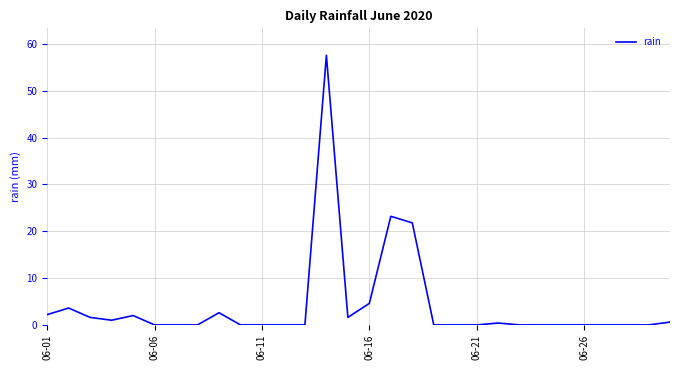

What is the difference between the second highest and minimum values?

23.2